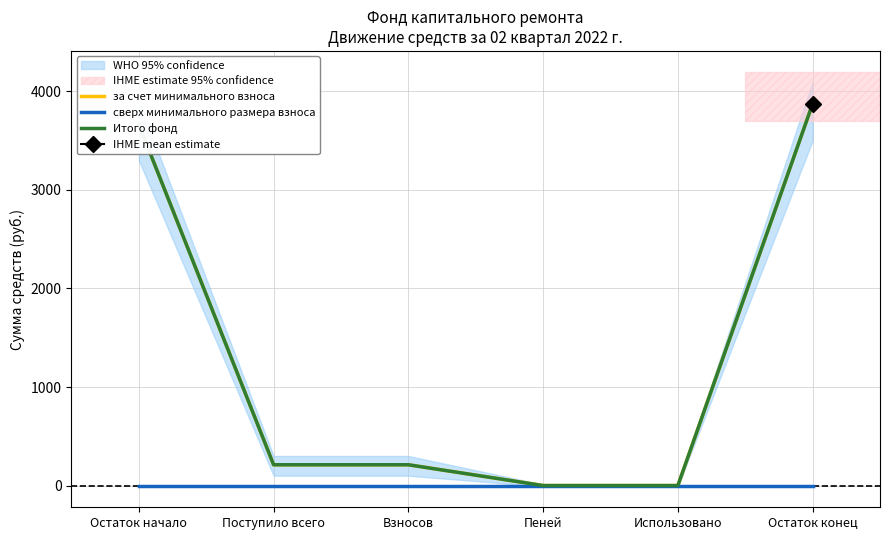

Which series has the largest range (max minus min)?

за счет минимального взноса